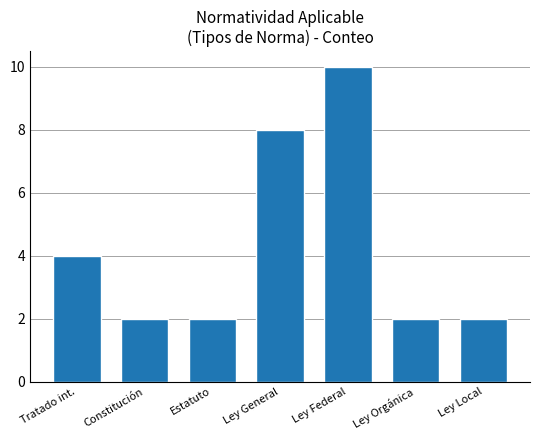

What is the value of the 5th bar from the left?

10